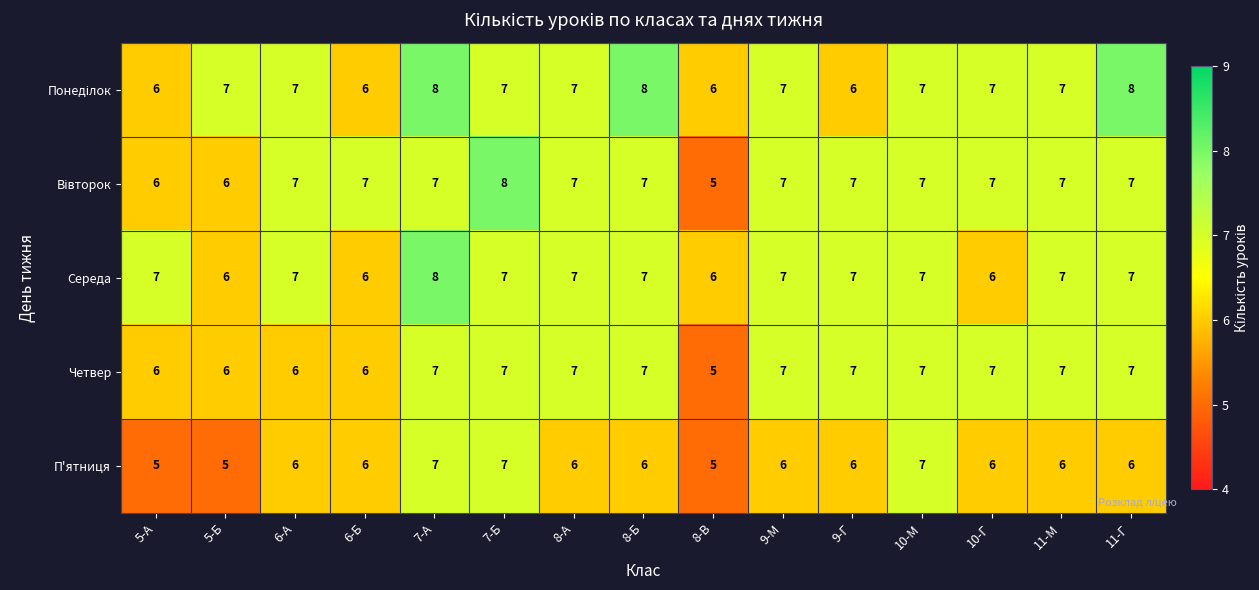

What is the average value of the Четвер series?

7